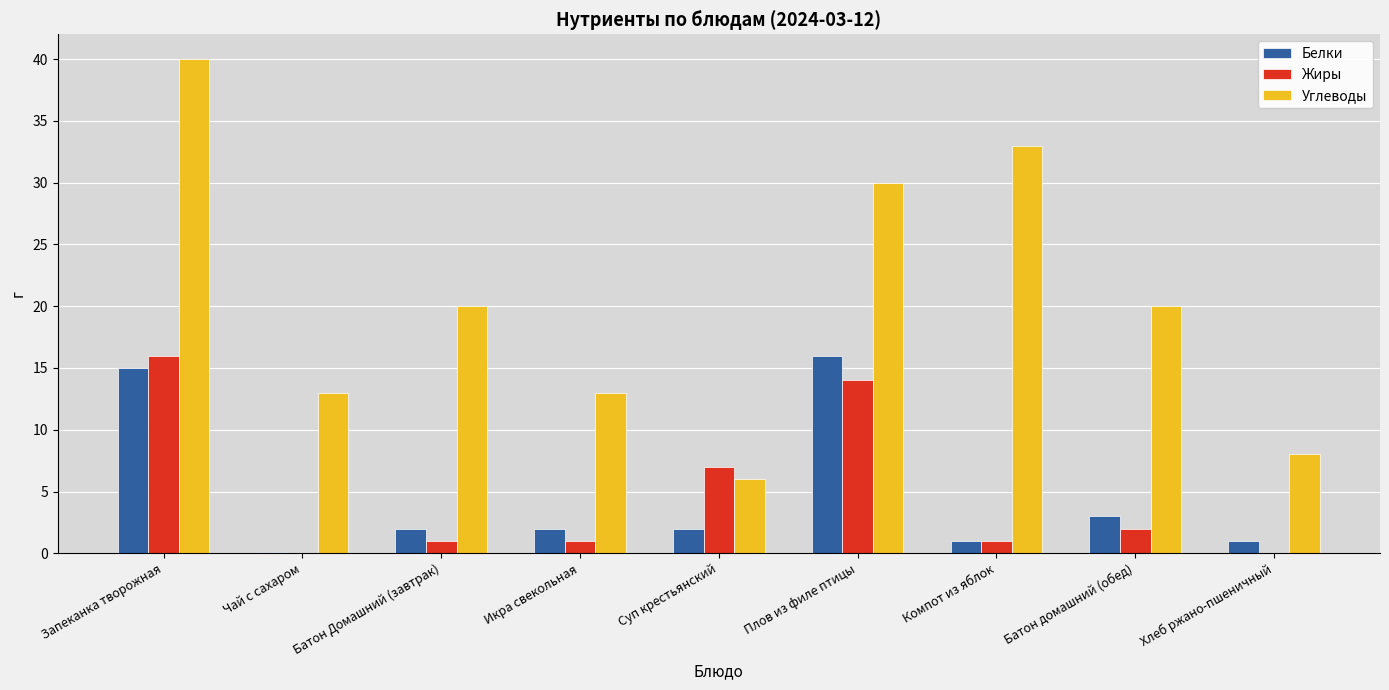

What is the sum of all Жиры values?

42.0